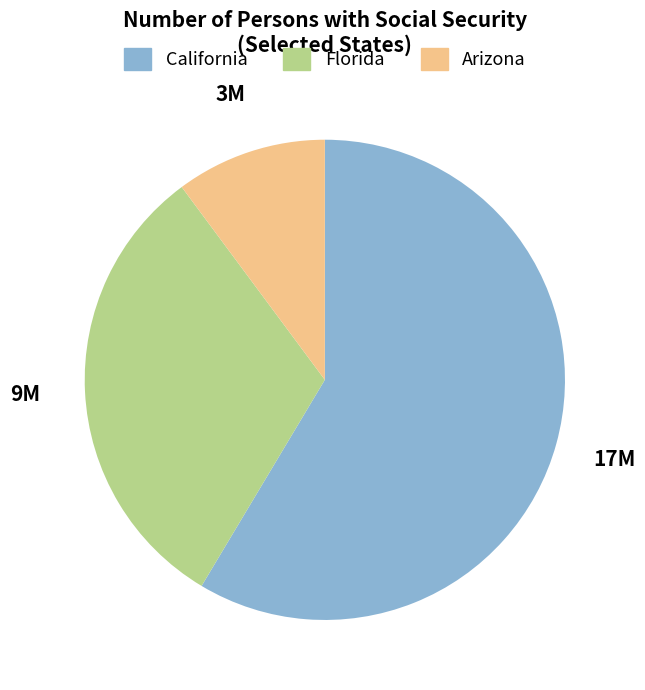

Which slice is the largest?

California